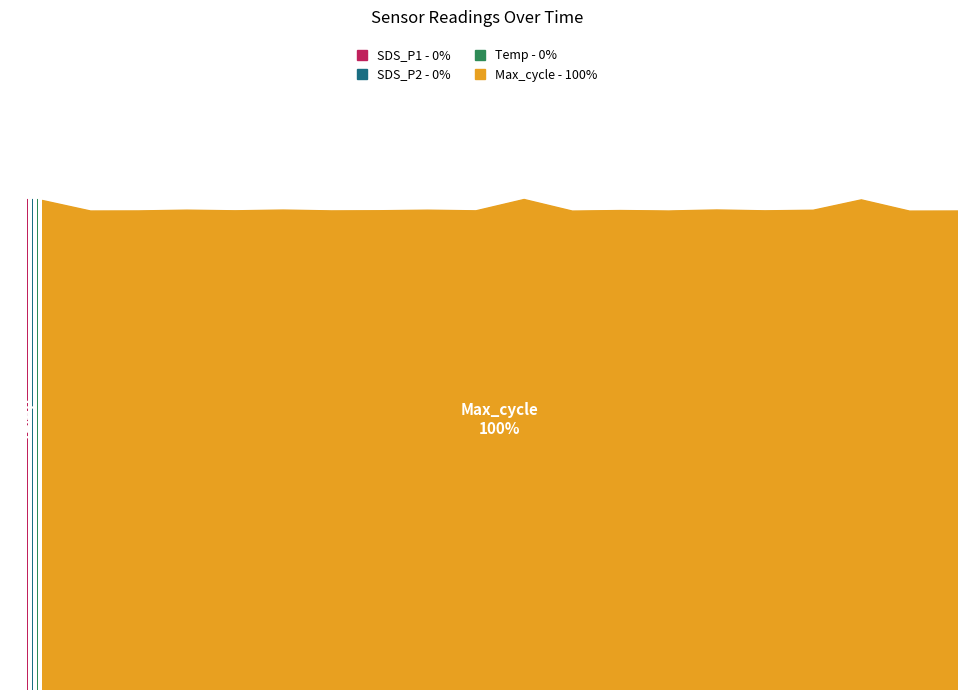

List the series in order of their peak value, highest first.

Max_cycle, Temp, SDS_P1, SDS_P2